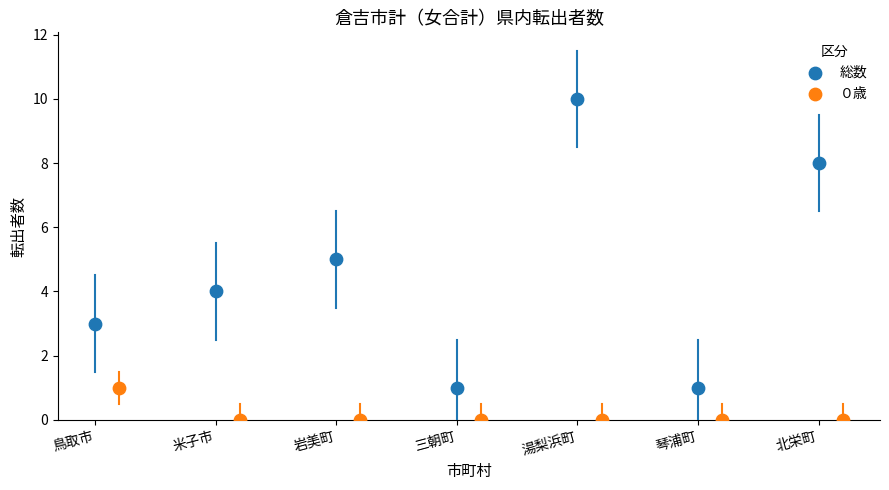

Which series has the largest Y range (max minus min)?

総数